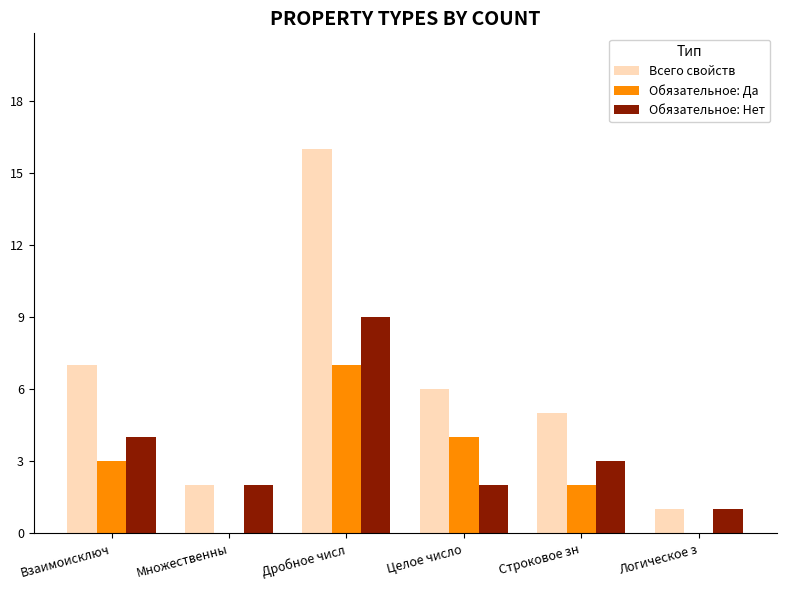

What is the maximum value for Обязательное: Нет?

9